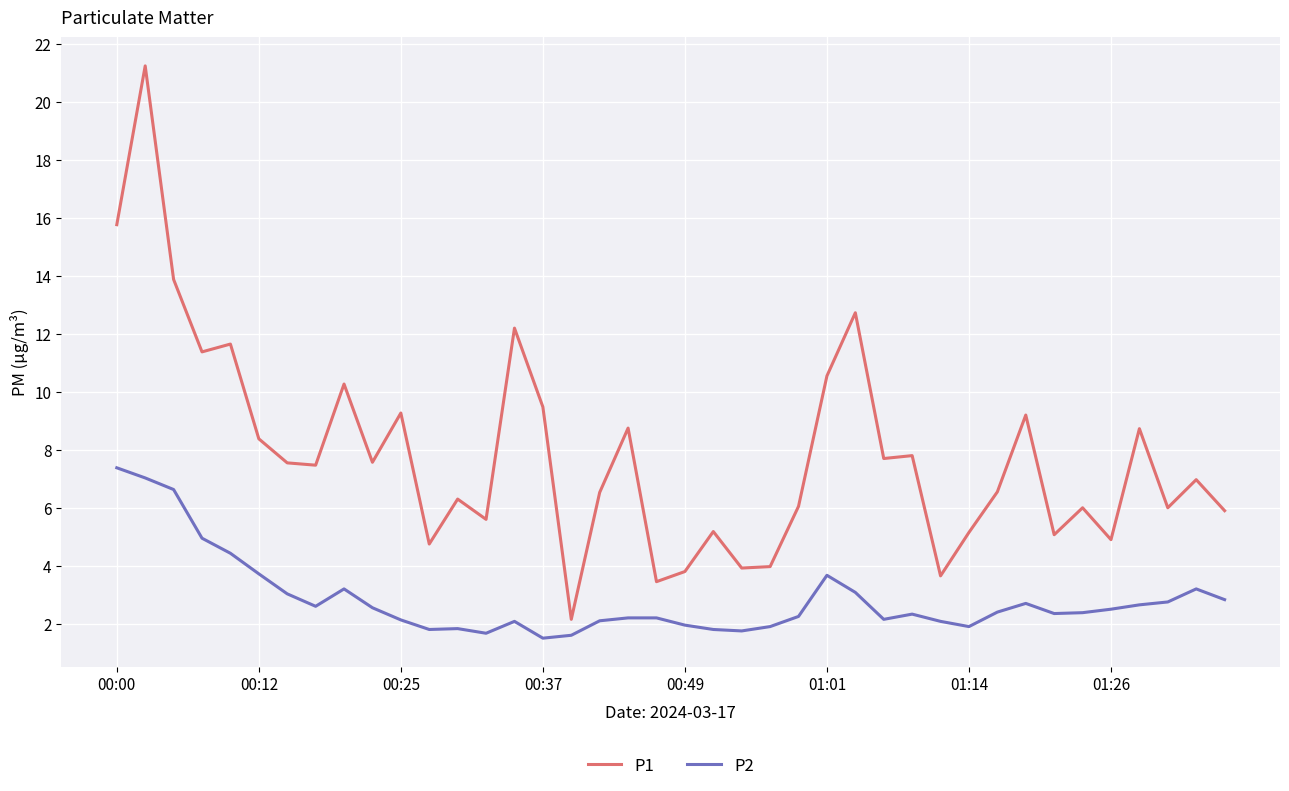

Which series has the widest spread of values?

P1